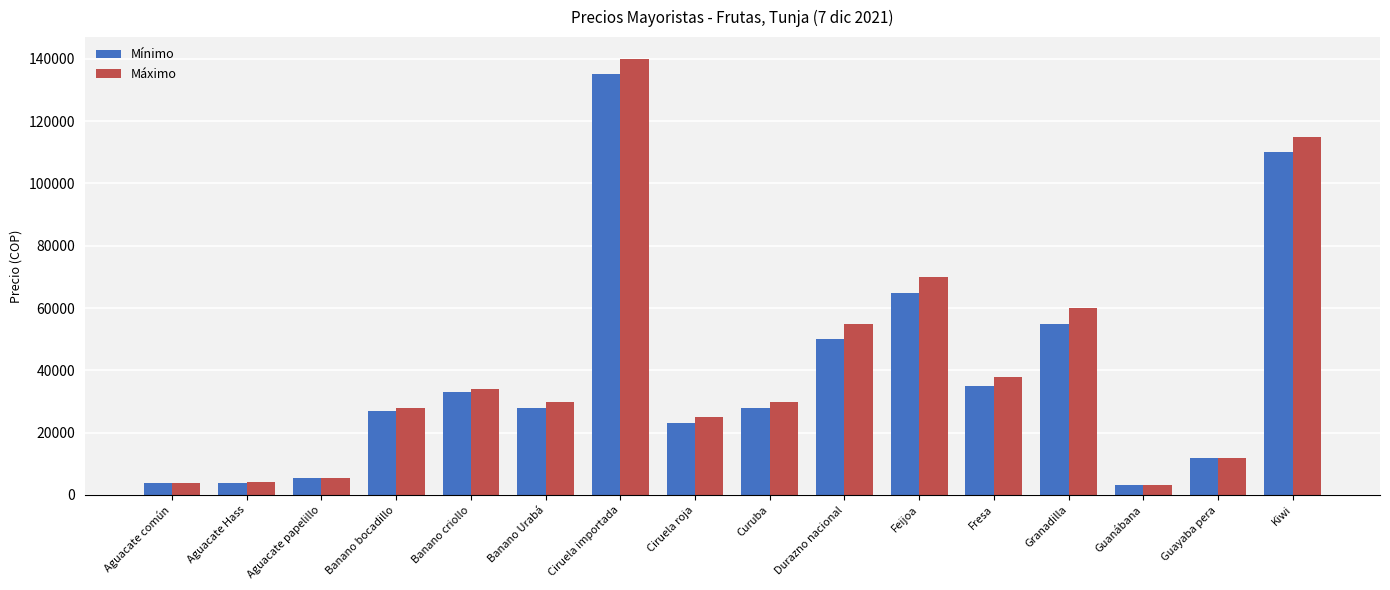

What is the difference between the second highest and minimum values in the Mínimo series?

106800